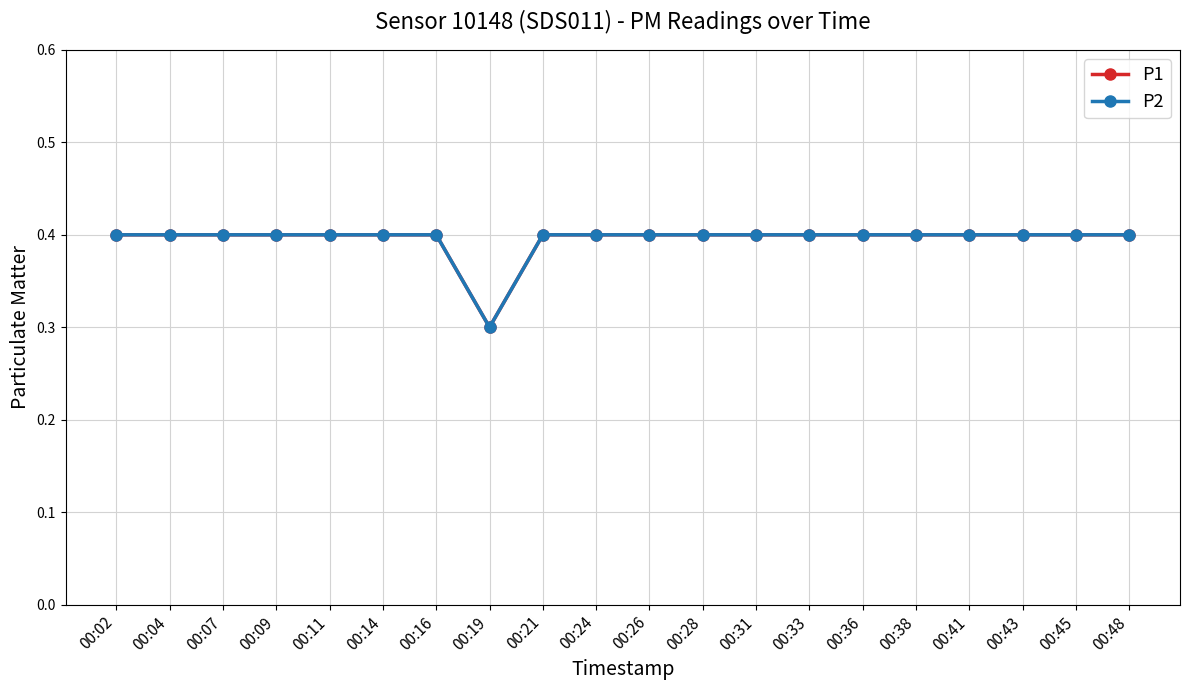

What is the average value of the P2 series?

0.4